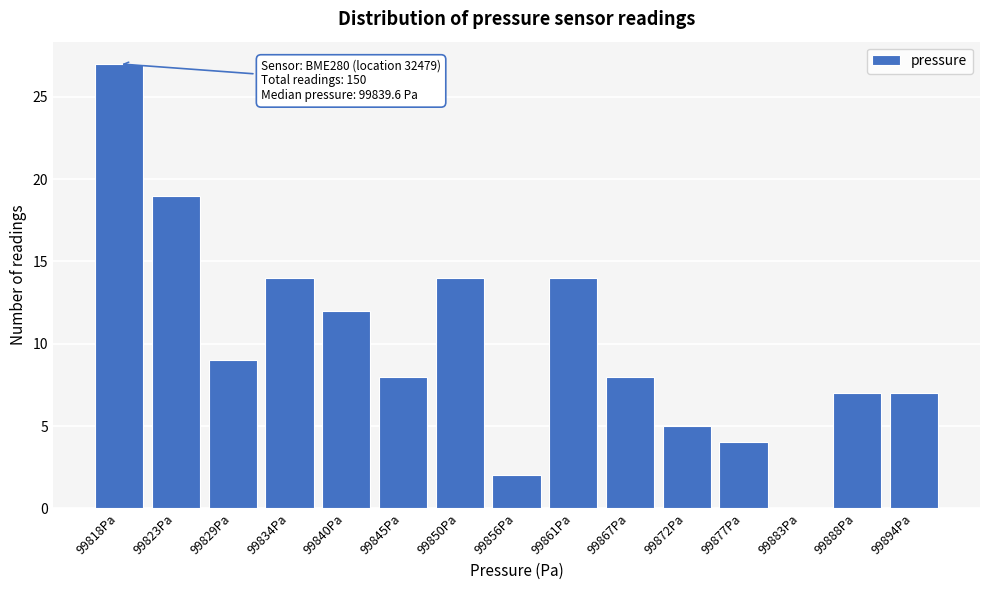

Reading right to left, what are all the values shown in this chart?

99894Pa=7	99888Pa=7	99883Pa=0	99877Pa=4	99872Pa=5	99867Pa=8	99861Pa=14	99856Pa=2	99850Pa=14	99845Pa=8	99840Pa=12	99834Pa=14	99829Pa=9	99823Pa=19	99818Pa=27